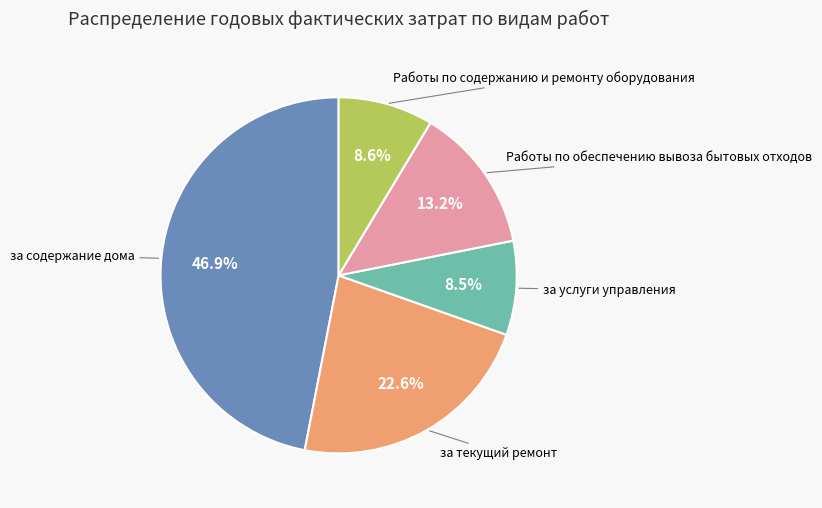

Does any single category account for the majority?

No